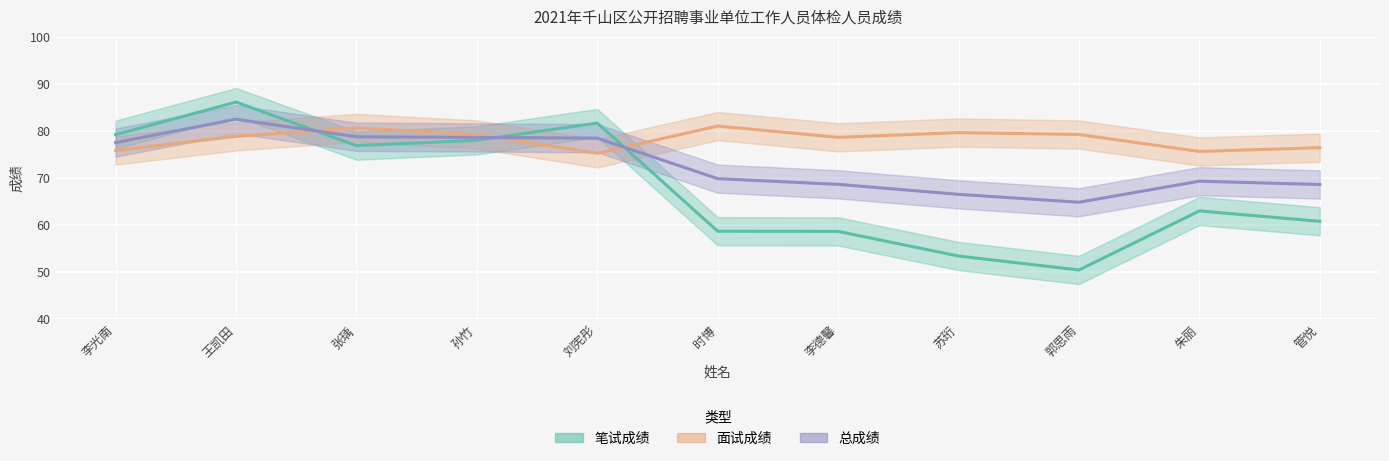

At which category does the chart reach its minimum across all series?

郭思雨